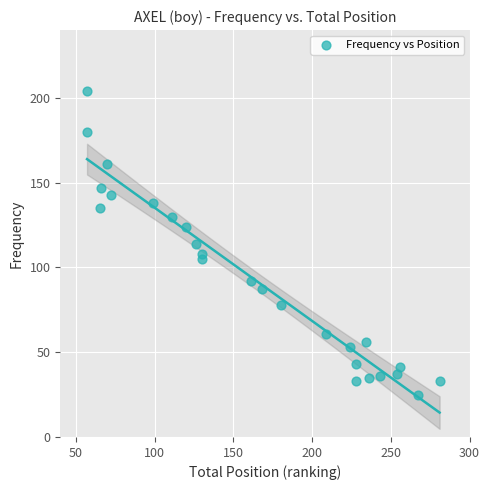

What is the range of Y values (max minus min)?

179